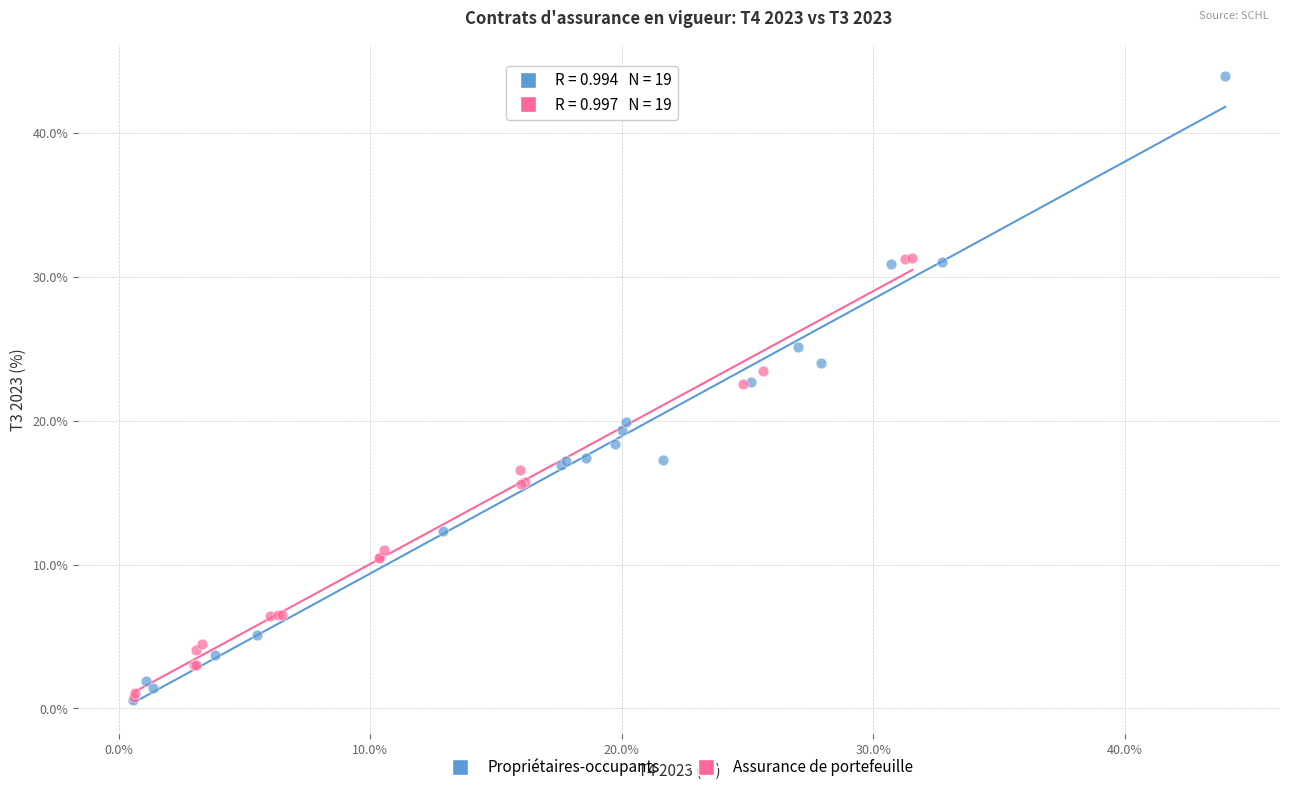

Which series has the largest Y range (max minus min)?

Propriétaires-occupants